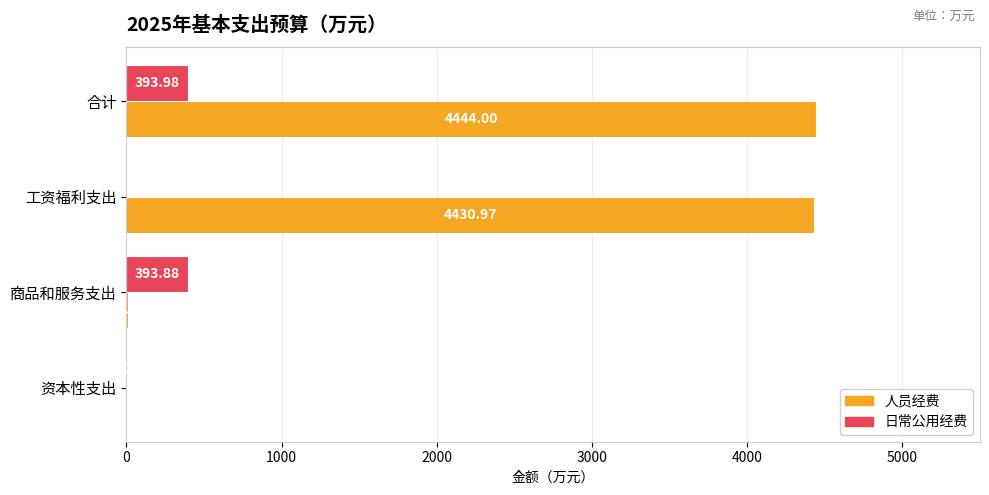

What is the sum of all 人员经费 values?

8888.0